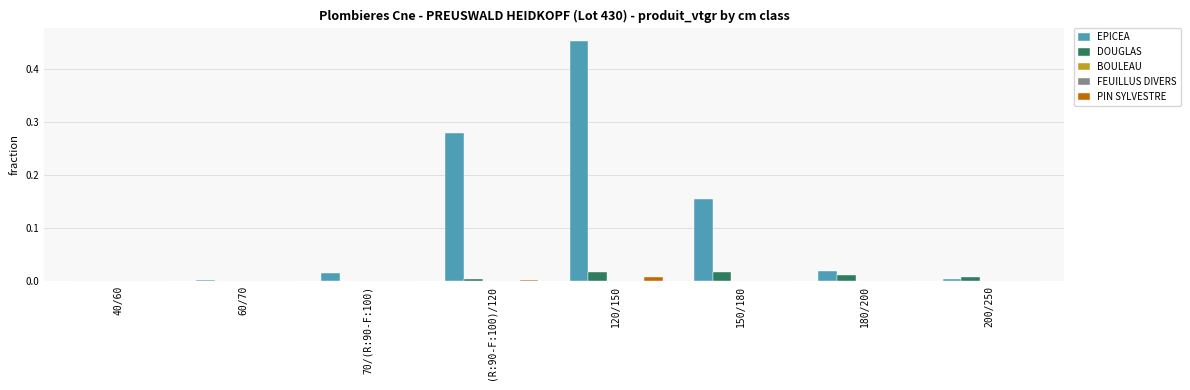

Between (R:90-F:100)/120 and 200/250, which series saw the biggest shift?

EPICEA